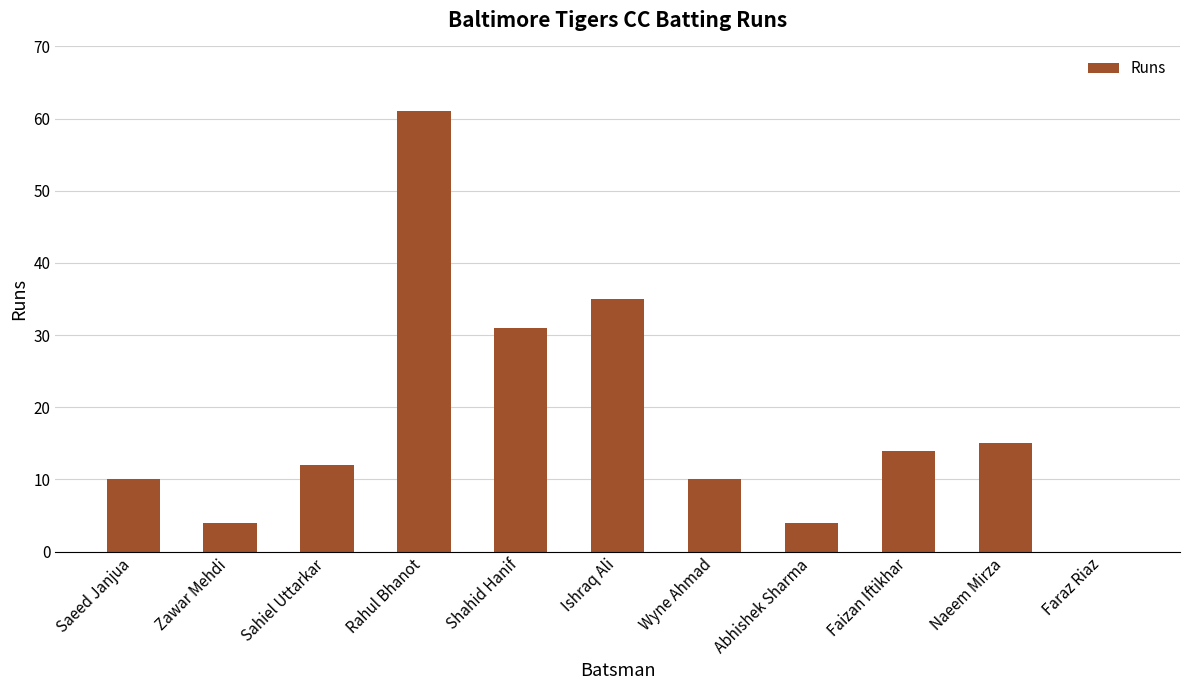

The chart shows a value of -20 at Faraz Riaz. True or false?

False